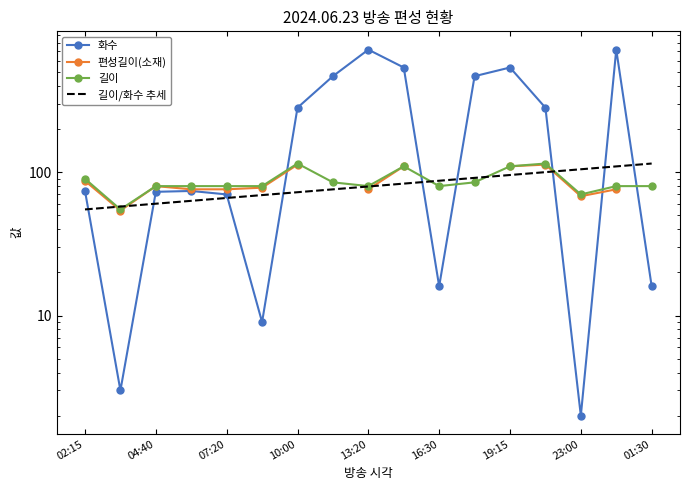

Does the chart have visible grid lines?

No